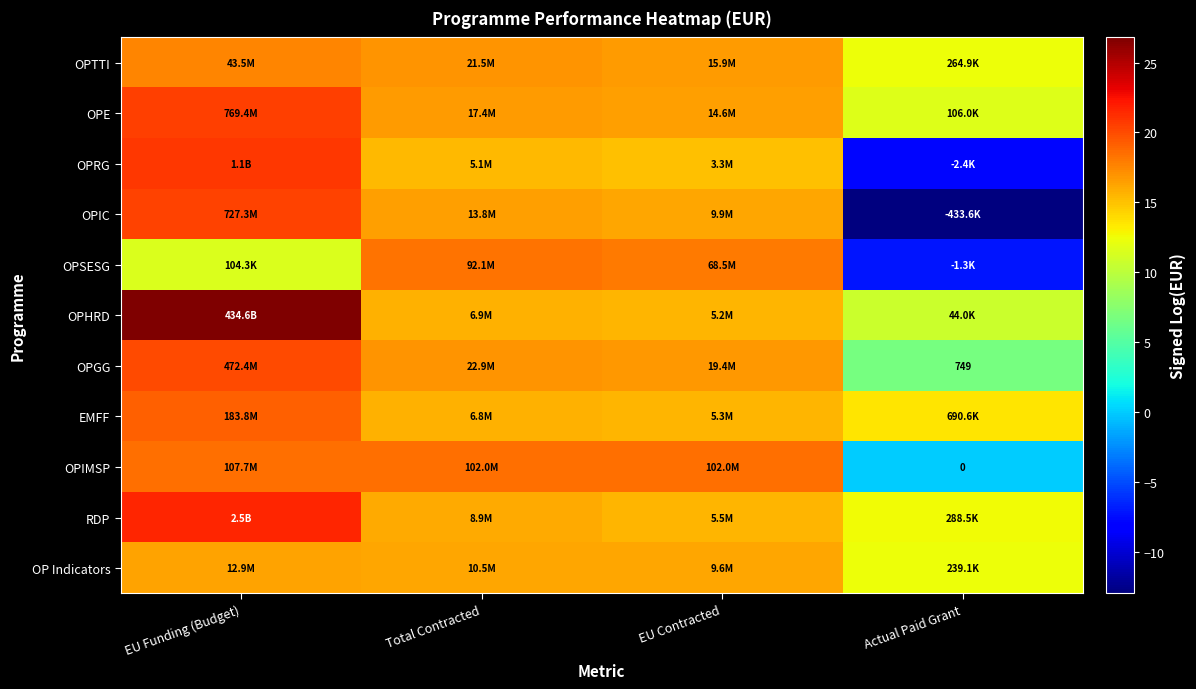

True or false: RDP has a value of 15.5 at EU Contracted.

True